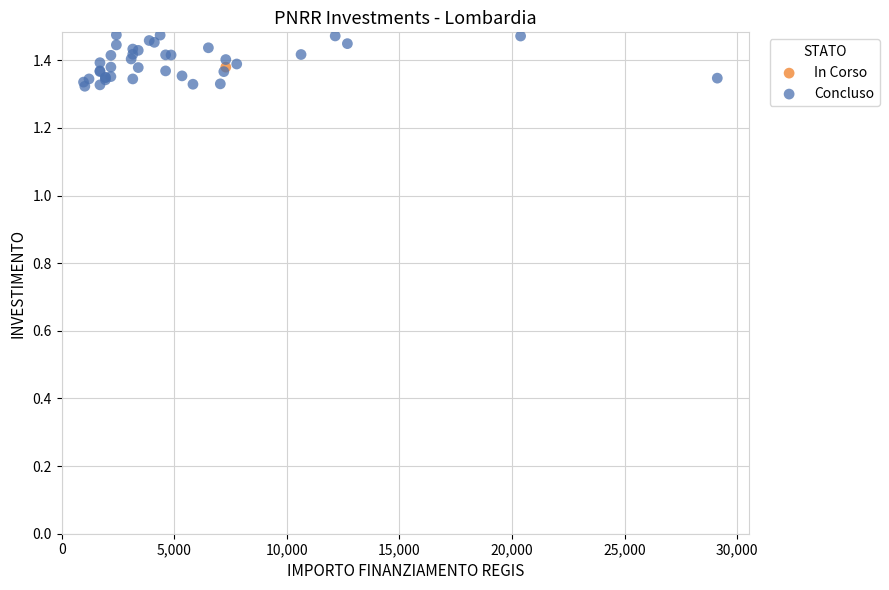

What are all the series names shown in the legend?

In Corso, Concluso